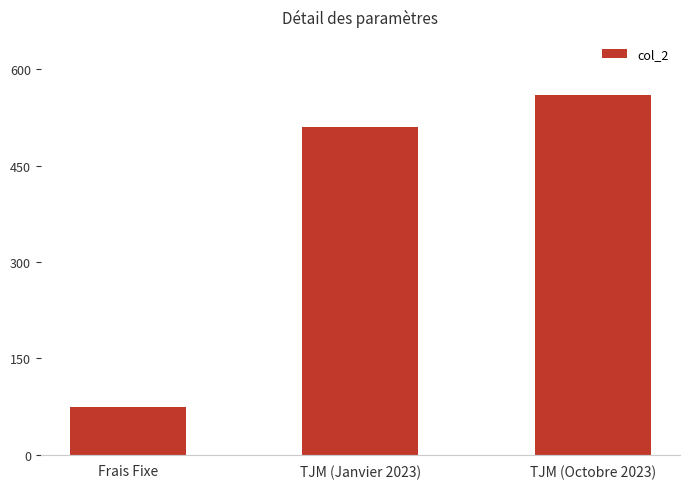

Reading left to right, extract all data points from this chart.

75	510	560